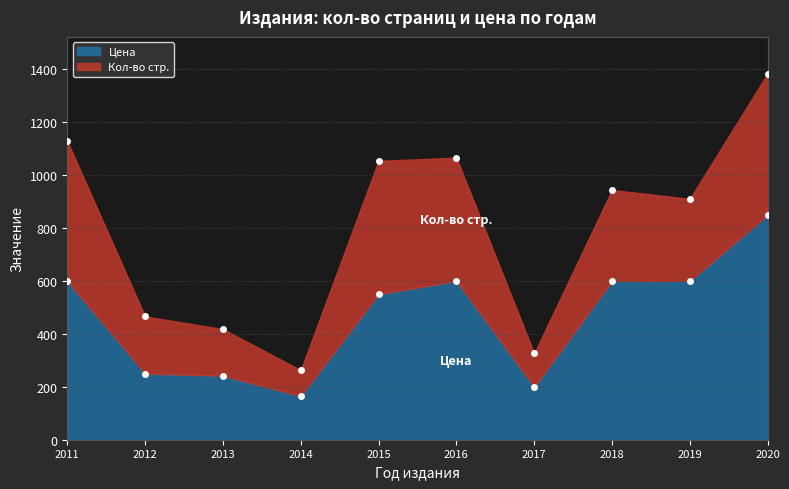

How many data points are less than 600?

5